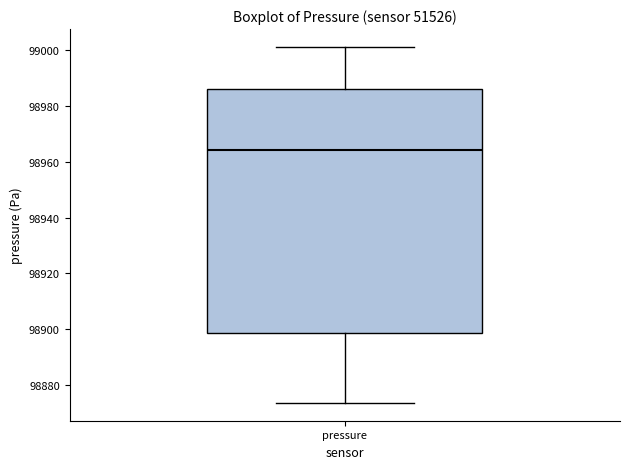

Transcribe this box plot: give where the median line is, the range the box spans, and where the two whiskers end, as read against the y-axis. The values are not printed on the chart, so give them approximately, as read against the axis.

median 98964, box 98898 to 98986, whiskers 98874 to 99002